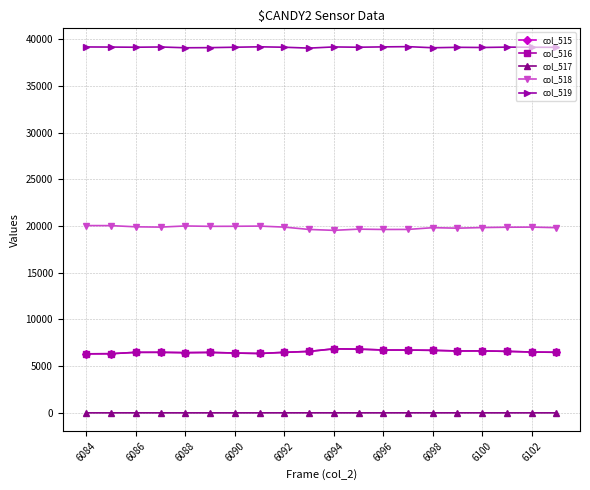

Does the chart have visible grid lines?

Yes